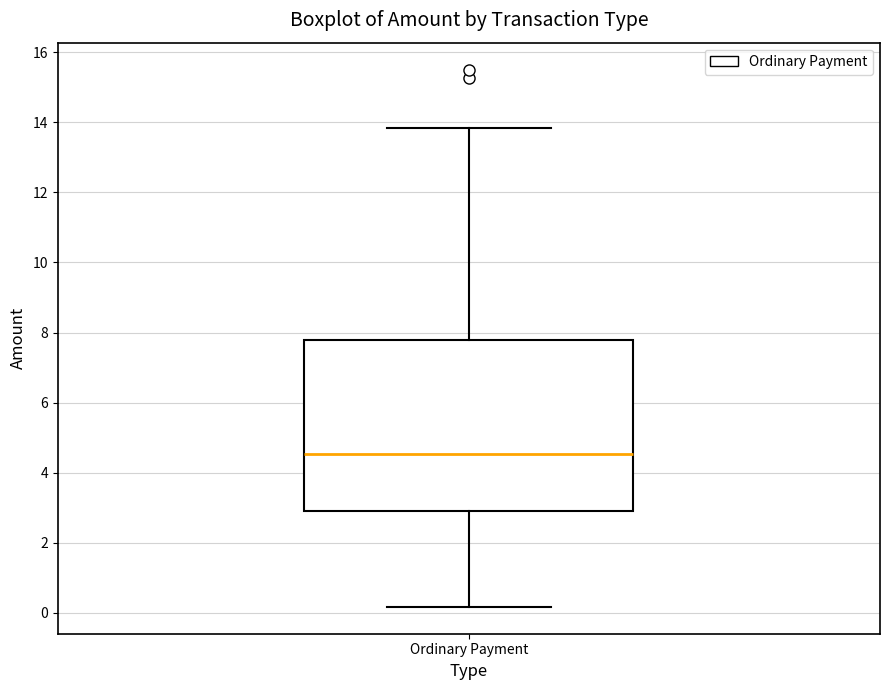

Read this box plot against the y-axis: the position of the median line, the range covered by the box, and the ends of both whiskers. The values are not printed on the chart, so give them approximately, as read against the axis.

median 4.6, box 3.0 to 7.8, whiskers 0.2 to 13.8